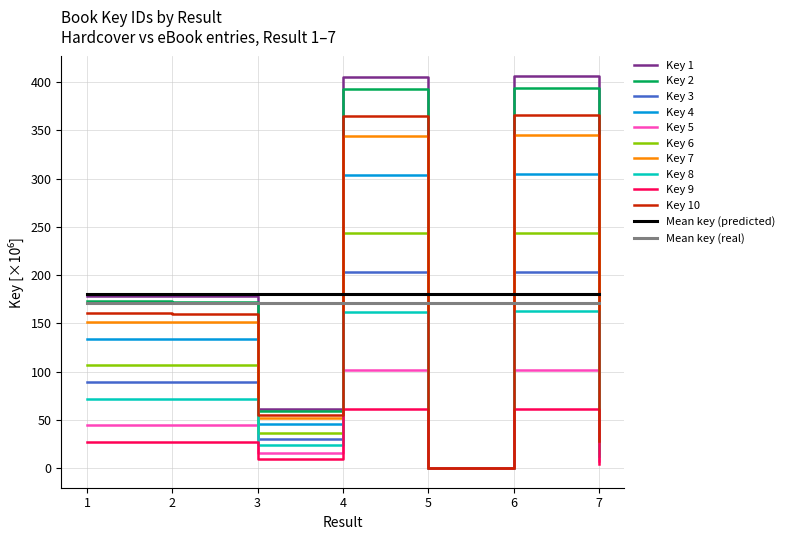

The value of Key 5 at 4 is 174.2. True or false?

False